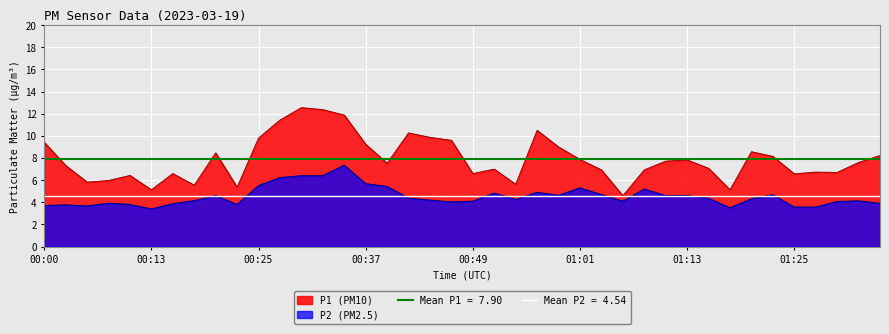

Which label corresponds to the smallest value in the chart?

00:13